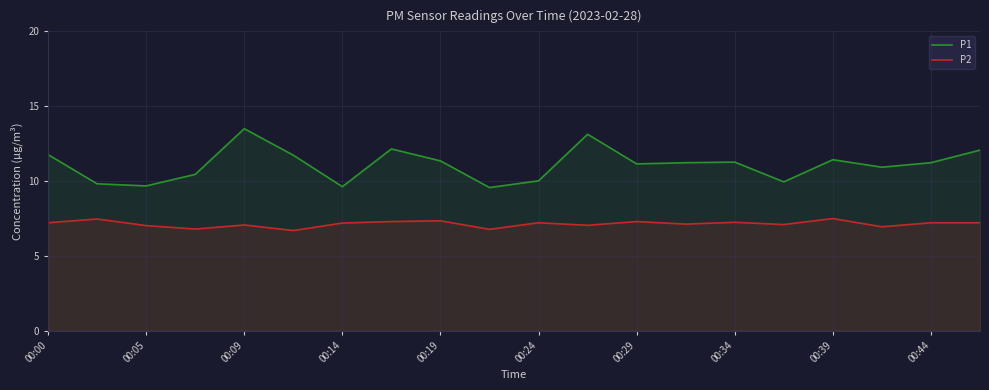

The value of P2 at 19 is 7.2. True or false?

True